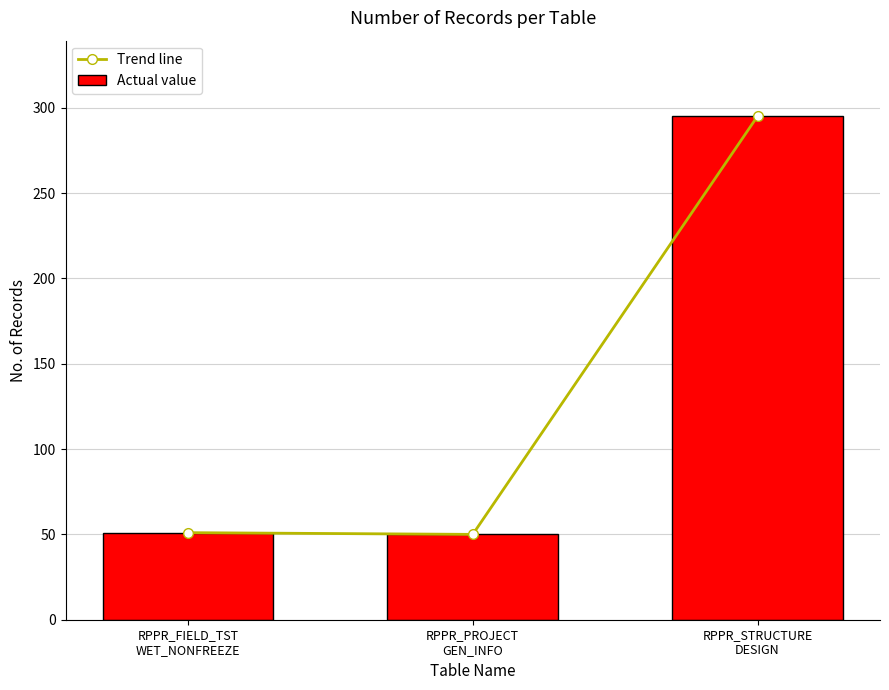

Between RPPR_STRUCTURE
DESIGN and RPPR_PROJECT
GEN_INFO, which is larger?

RPPR_STRUCTURE
DESIGN